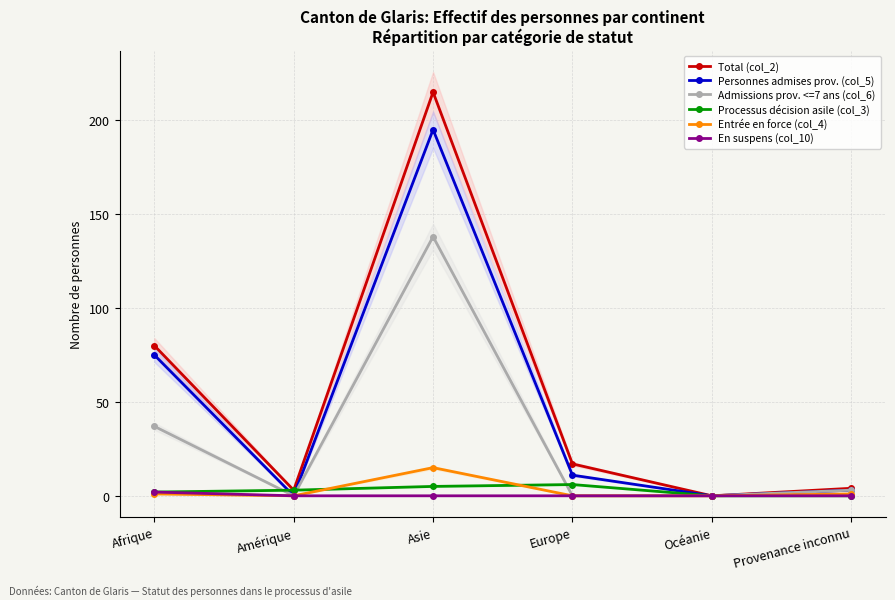

What is the difference between the En suspens (col_10) values at Afrique and Europe?

2